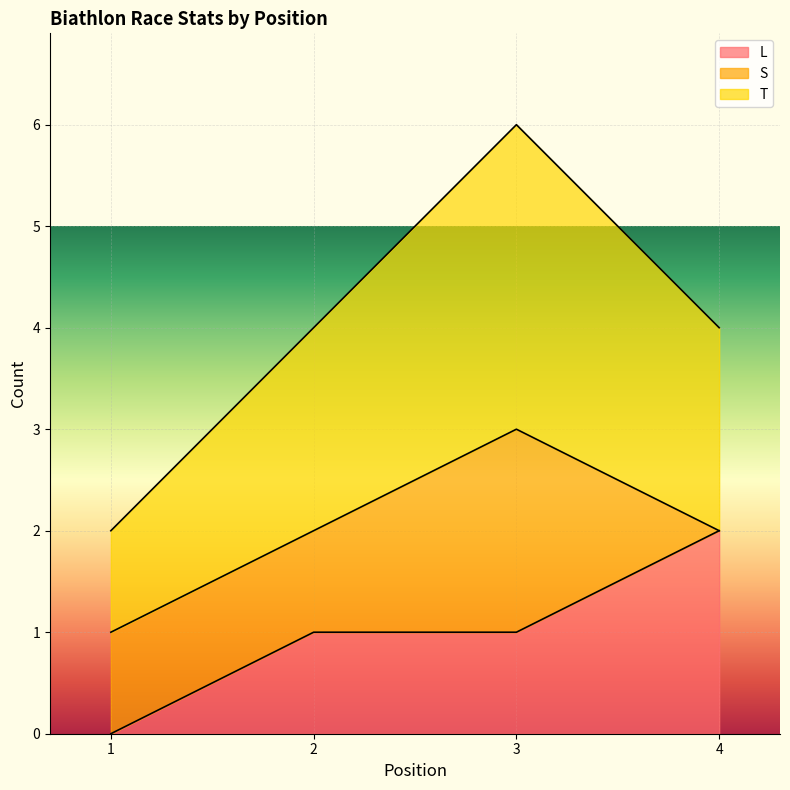

What is the sum of the T values at 4 and 2?

4